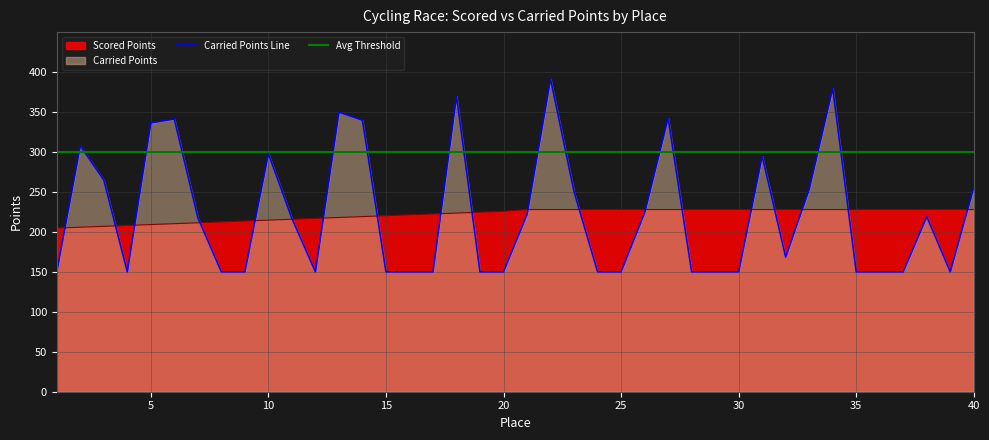

Between 5 and 19, which series saw the biggest shift?

Carried Points